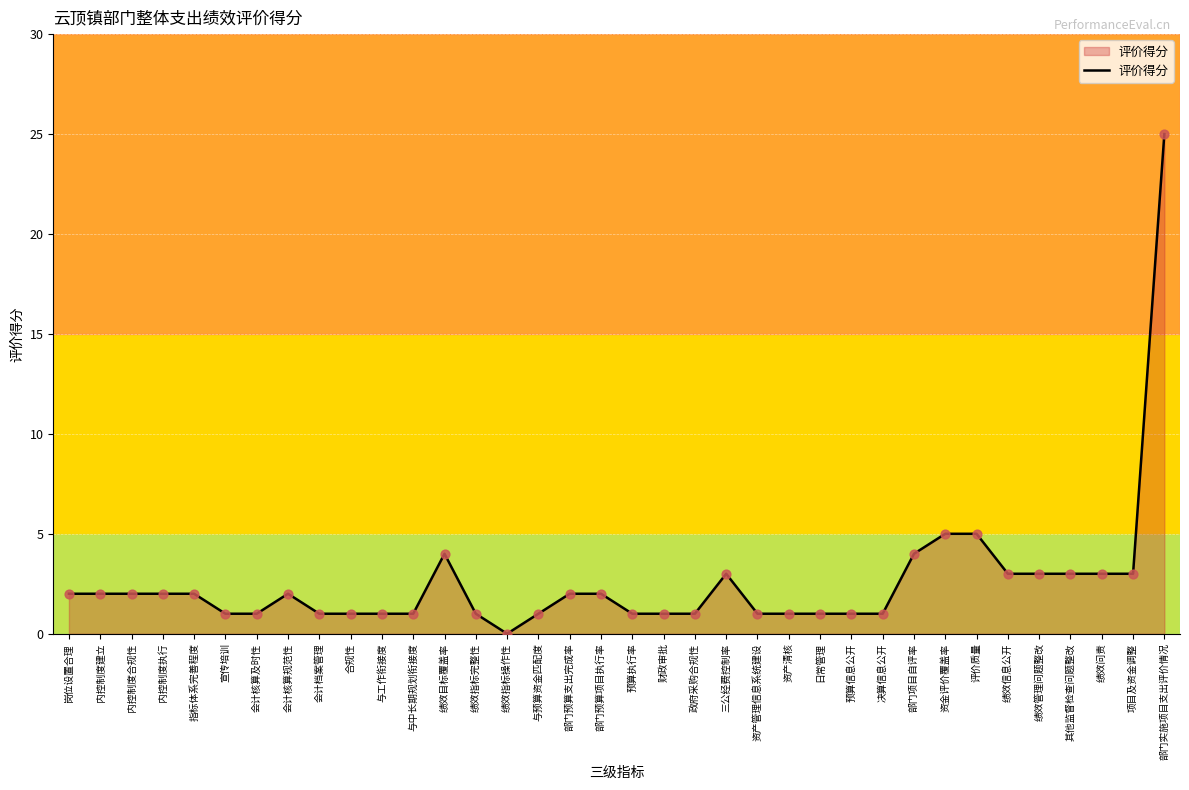

Which has a higher value, 绩效指标操作性 or 预算执行率?

预算执行率